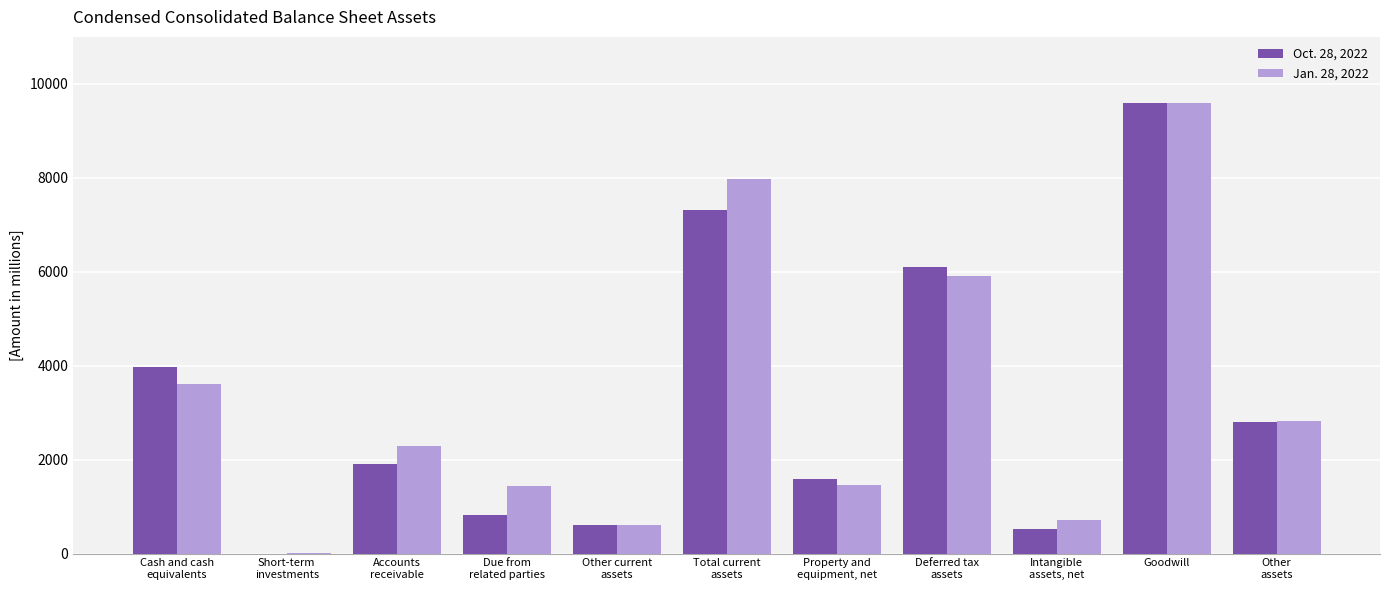

What is the sum of all Jan. 28, 2022 values?

36443